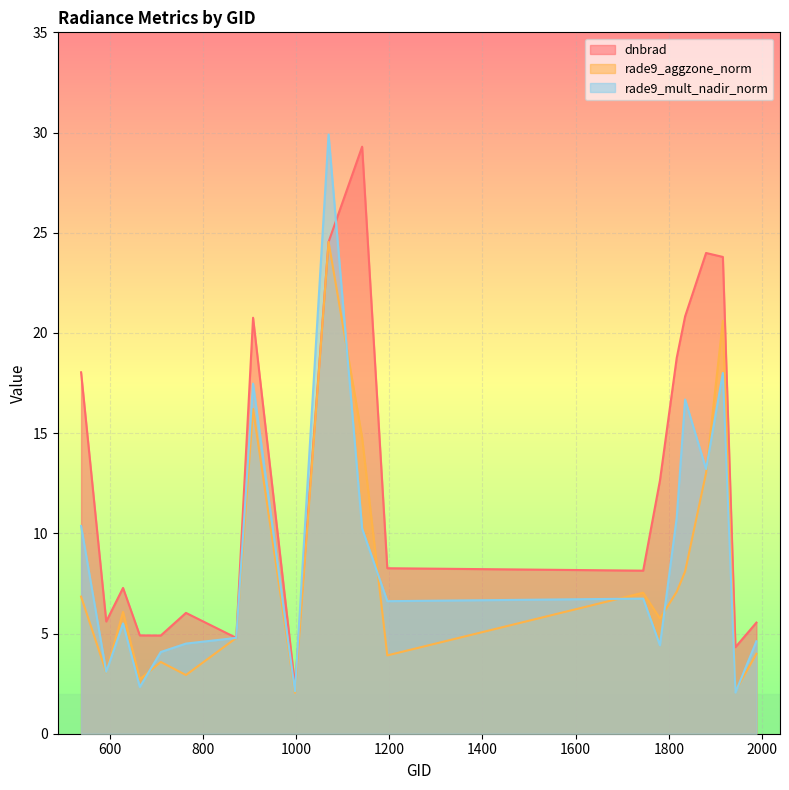

Reading left to right, transcribe all the data shown in this chart.

dnbrad: 539=18.0	593=5.6	629=7.3	665=4.9	710=4.9	764=6.0	872=4.8	908=20.8	998=2.4	1070=24.5	1142=29.3	1196=8.3	1745=8.1	1781=12.6	1817=18.8	1835=20.8	1880=24.0	1916=23.8	1943=4.3	1988=5.5
rade9_aggzone_norm: 539=6.8	593=3.1	629=6.1	665=2.7	710=3.6	764=2.9	872=4.8	908=16.2	998=2.0	1070=24.5	1142=14.8	1196=3.9	1745=7.0	1781=5.8	1817=7.1	1835=8.1	1880=13.0	1916=20.6	1943=2.1	1988=4.0
rade9_mult_nadir_norm: 539=10.4	593=3.1	629=5.5	665=2.3	710=4.1	764=4.5	872=4.8	908=17.5	998=2.1	1070=29.9	1142=10.2	1196=6.6	1745=6.7	1781=4.4	1817=10.8	1835=16.7	1880=13.2	1916=18.0	1943=2.1	1988=4.6